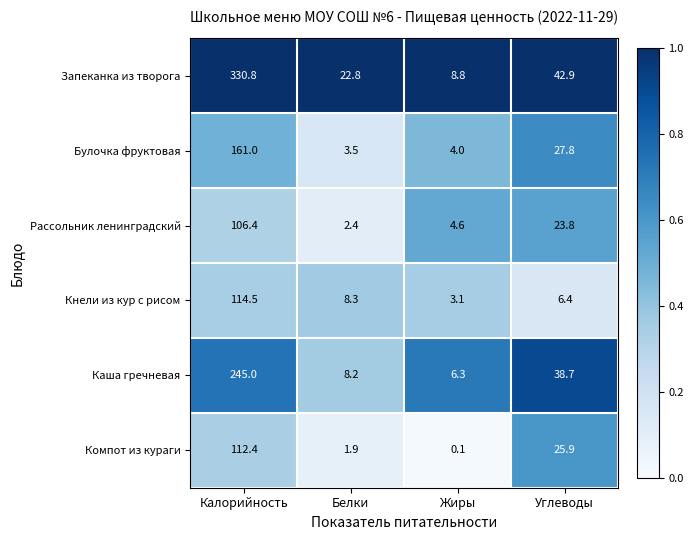

What is the difference between the maximum and minimum values in the Компот из кураги series?

112.3